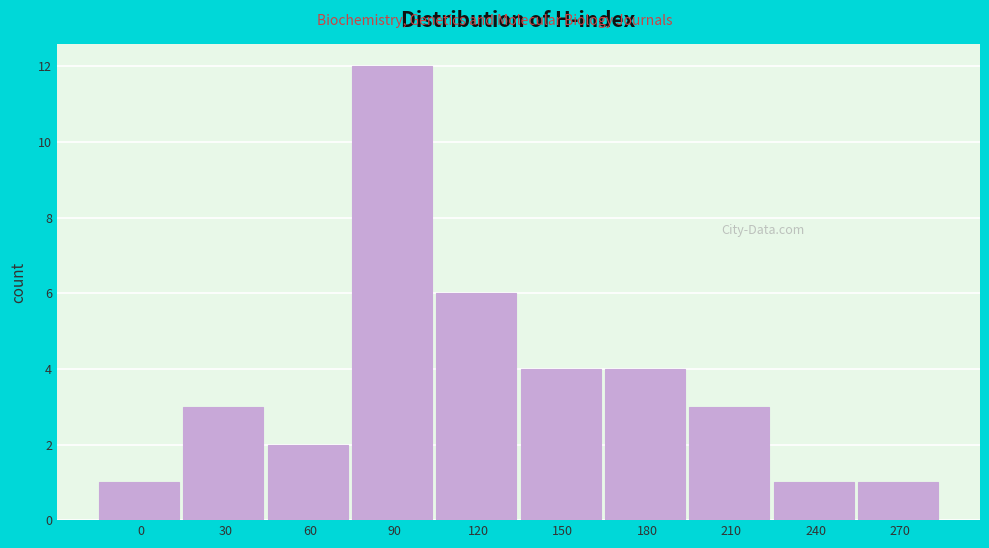

Reading left to right, what are all the values shown in this chart?

1	3	2	12	6	4	4	3	1	1